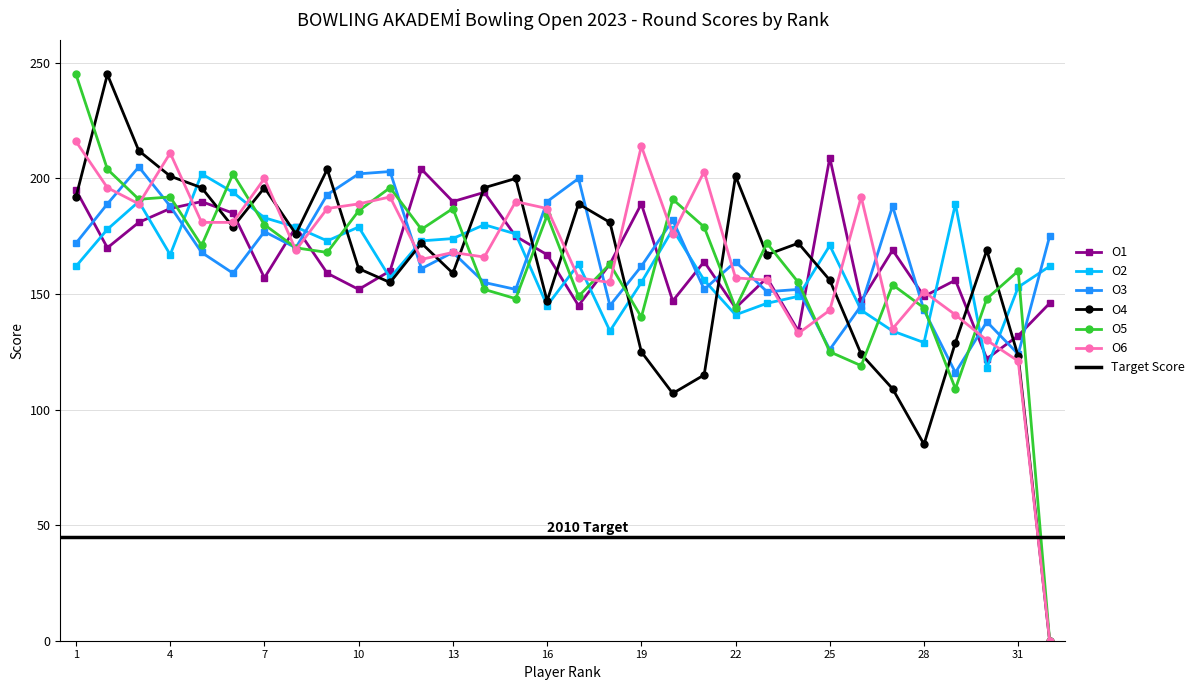

What is the difference between the second highest and second lowest values in the O6 series?

93